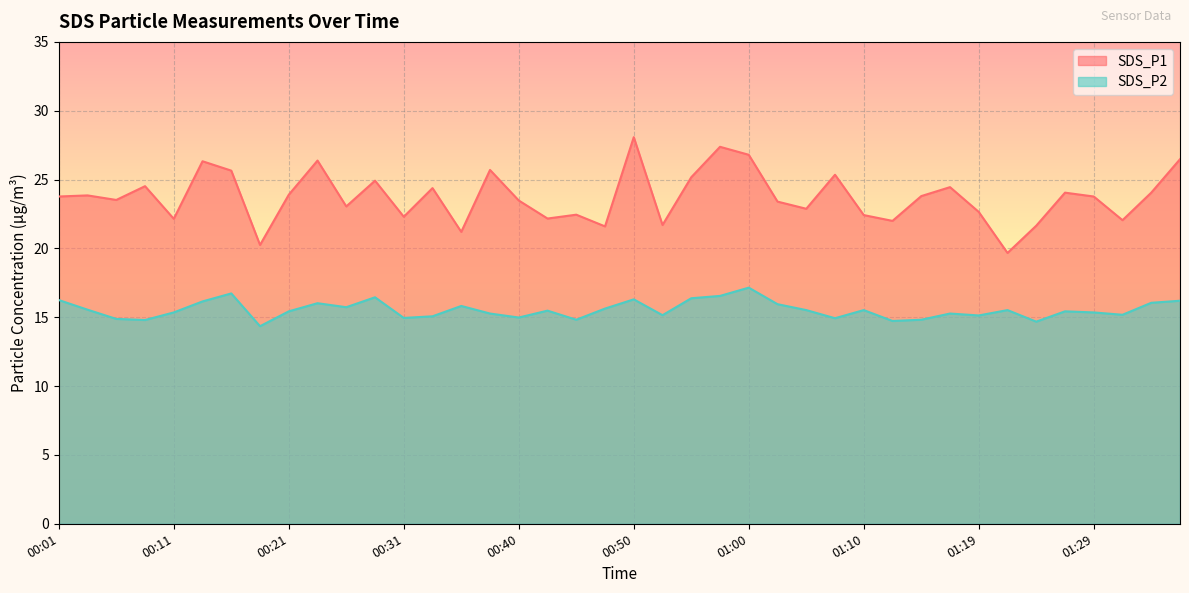

What is the value of the SDS_P2 point at the 39th from the left?

16.1